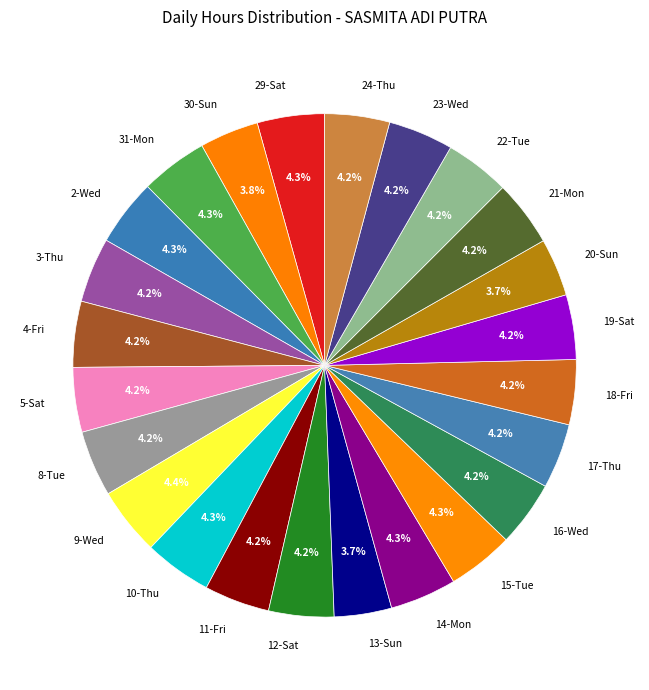

To the nearest percent, what percentage of the pie is 17-Thu?

4%